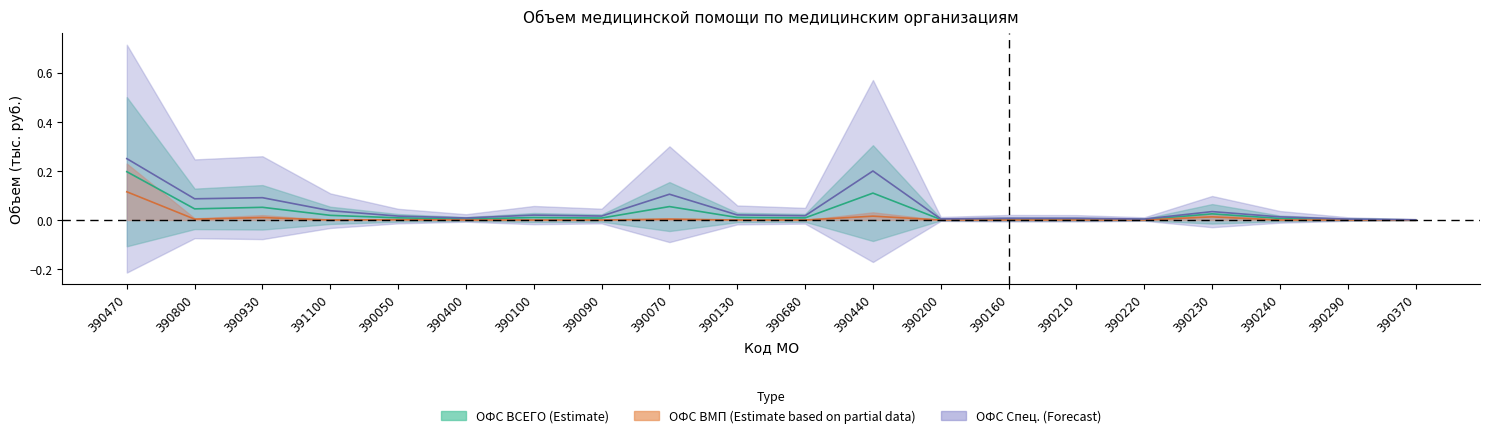

Reading left to right, list all the values displayed in this chart.

ОФС ВСЕГО (тыс.руб.): 390470=0.2	390800=0.0	390930=0.1	391100=0.0	390050=0.0	390400=0.0	390100=0.0	390090=0.0	390070=0.1	390130=0.0	390680=0.0	390440=0.1	390200=0.0	390160=0.0	390210=0.0	390220=0.0	390230=0.0	390240=0.0	390290=0.0	390370=0.0
ОМП ВМП: 390470=0.1	390800=0.0	390930=0.0	391100=0.0	390050=0.0	390400=0.0	390100=0.0	390090=0.0	390070=0.0	390130=0.0	390680=0.0	390440=0.0	390200=0.0	390160=0.0	390210=0.0	390220=0.0	390230=0.0	390240=0.0	390290=0.0	390370=0.0
ОФС Спец. (тыс.руб.): 390470=0.2	390800=0.1	390930=0.1	391100=0.0	390050=0.0	390400=0.0	390100=0.0	390090=0.0	390070=0.1	390130=0.0	390680=0.0	390440=0.2	390200=0.0	390160=0.0	390210=0.0	390220=0.0	390230=0.0	390240=0.0	390290=0.0	390370=0.0